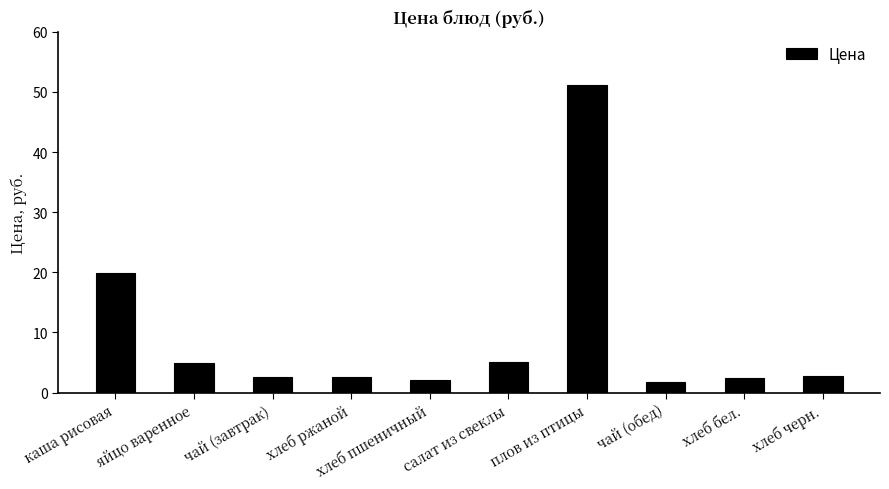

What is the average value?

9.5